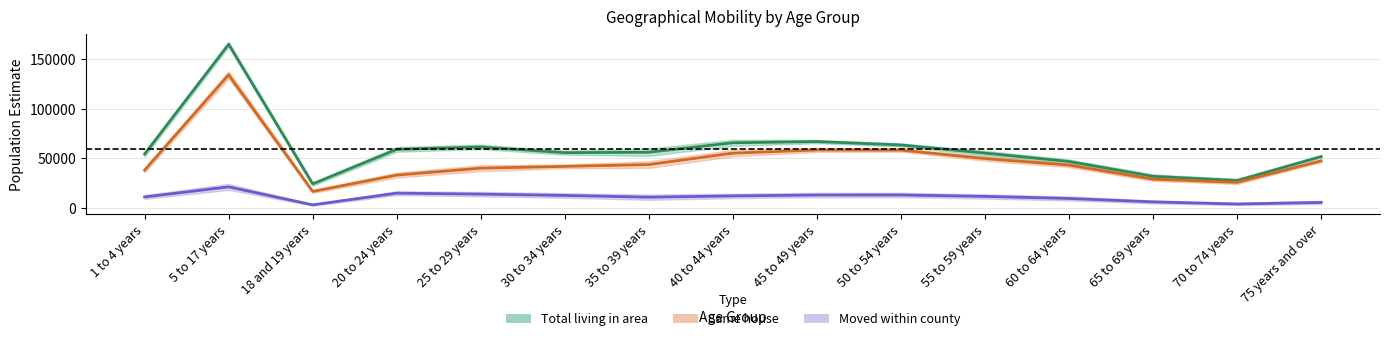

Which series has the widest spread of values?

Total living in area